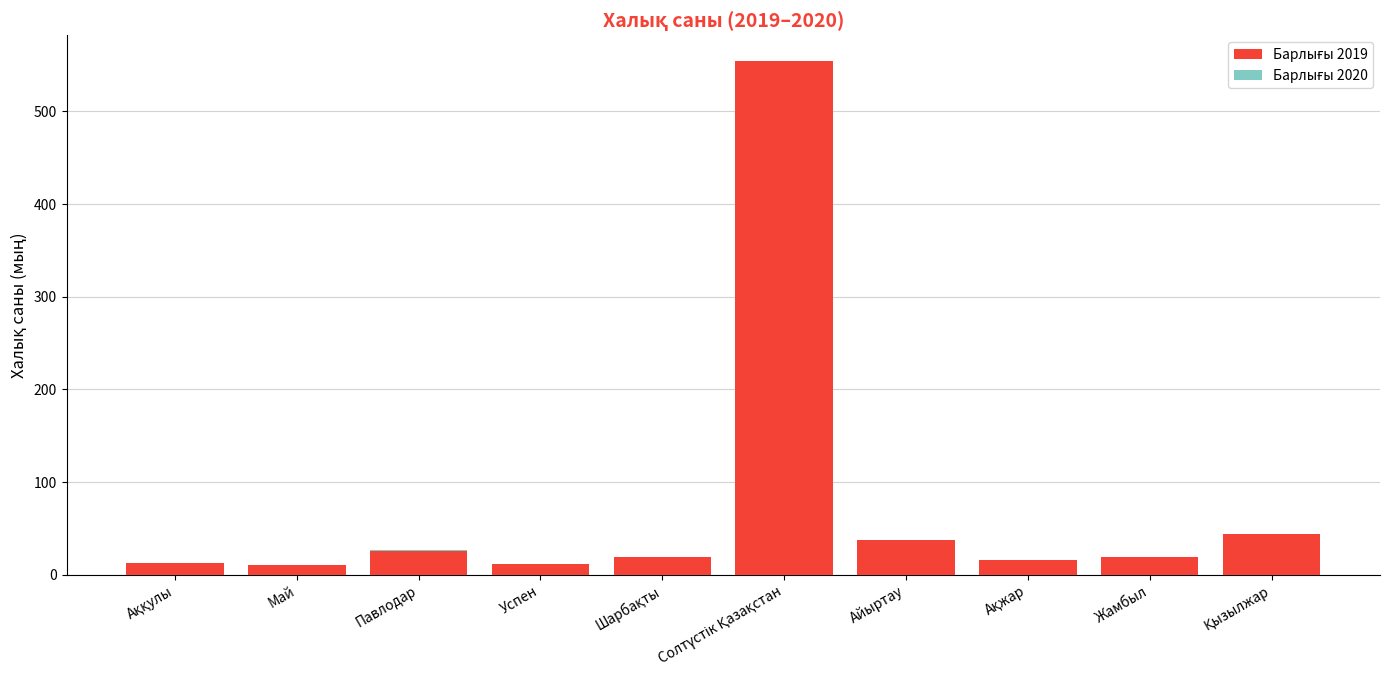

At which category does the chart reach its minimum across all series?

Май